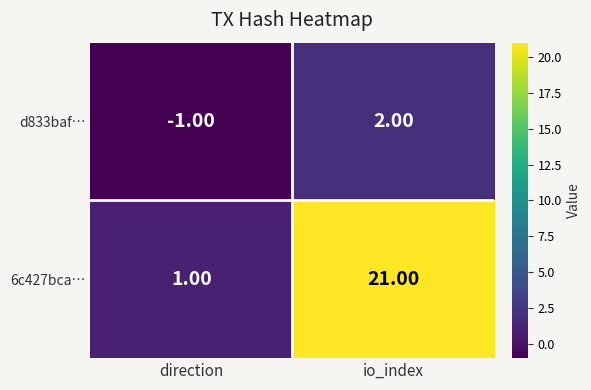

List the series in order of their peak value, lowest first.

d833baf…, 6c427bca…